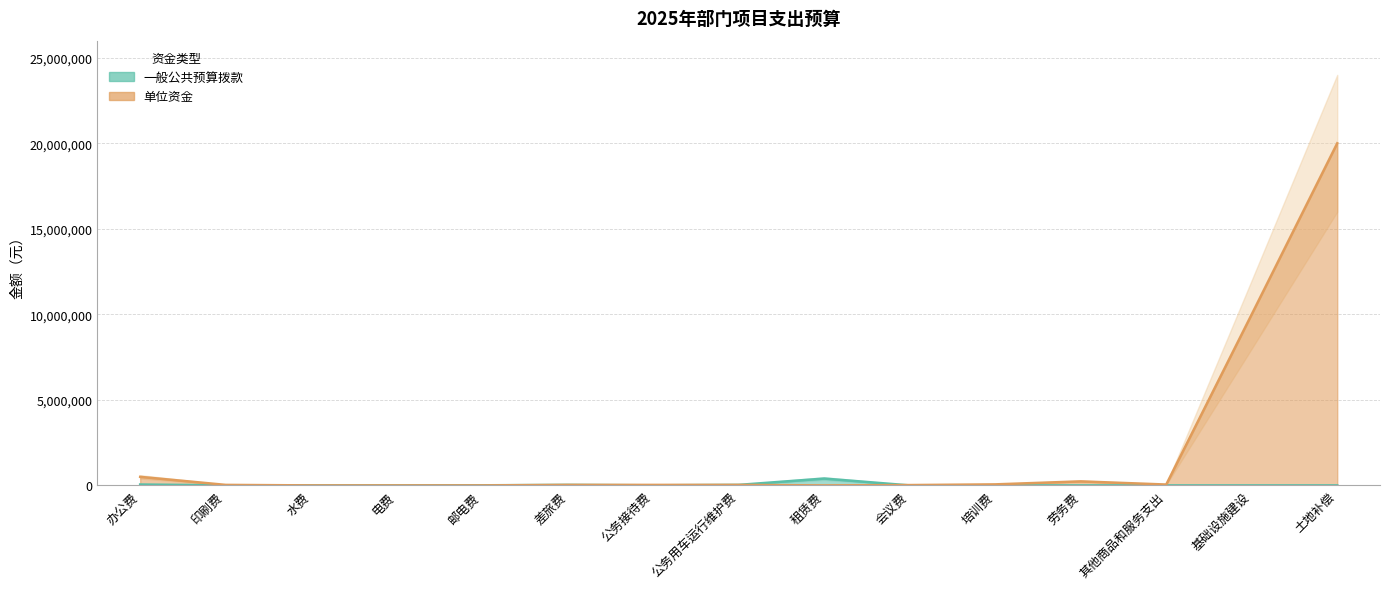

Which category has the highest value in the 一般公共预算拨款 series?

租赁费